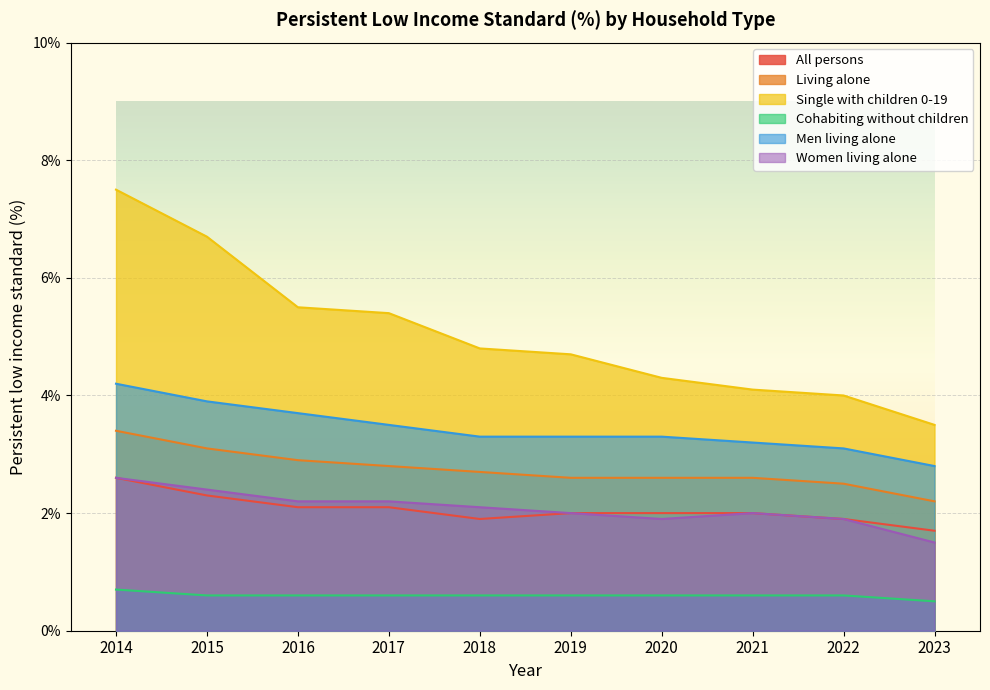

What is the spread (max minus min) of values at 2022?

3.4